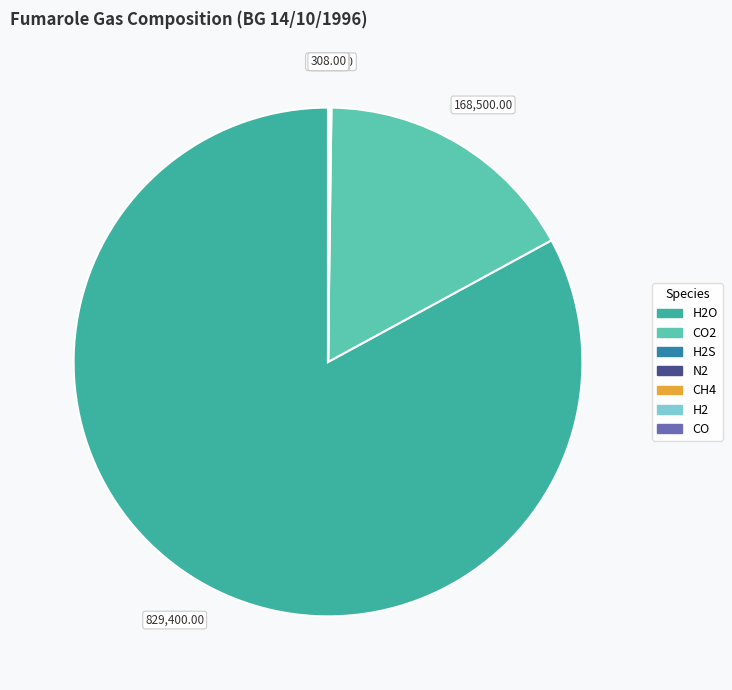

Does any single category account for the majority?

Yes